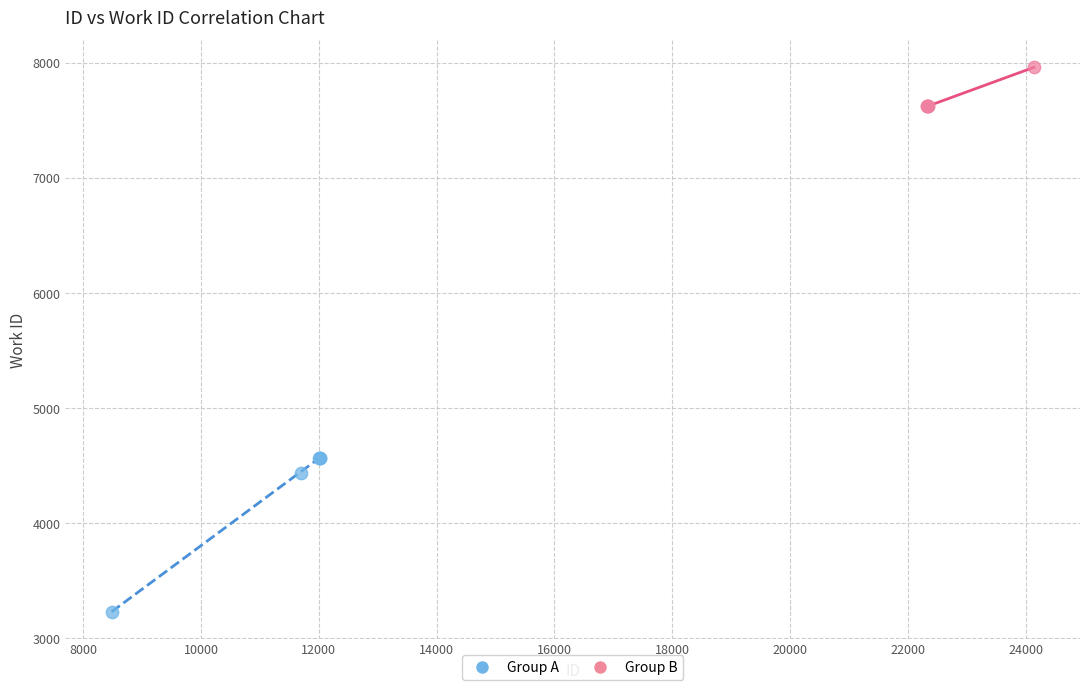

Which series has the largest Y range (max minus min)?

Group A